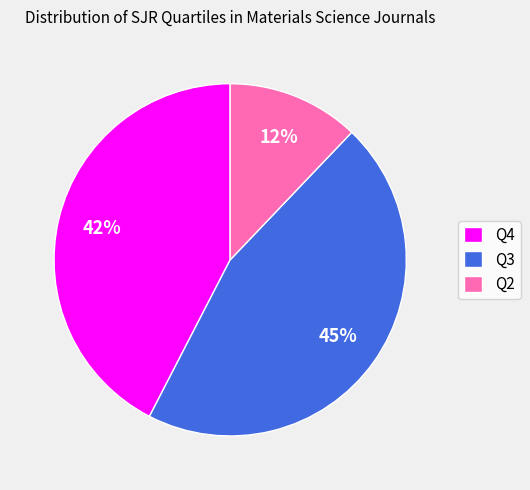

Count the number of slices in the pie.

3